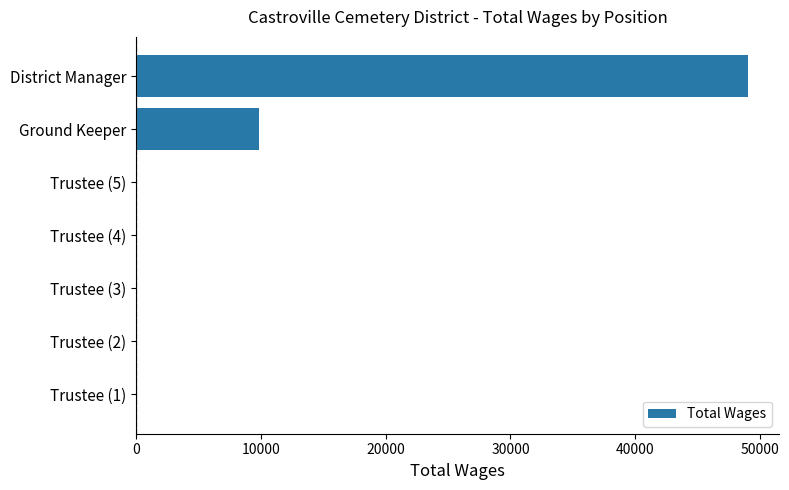

Is it true that the value at District Manager is 49068?

True